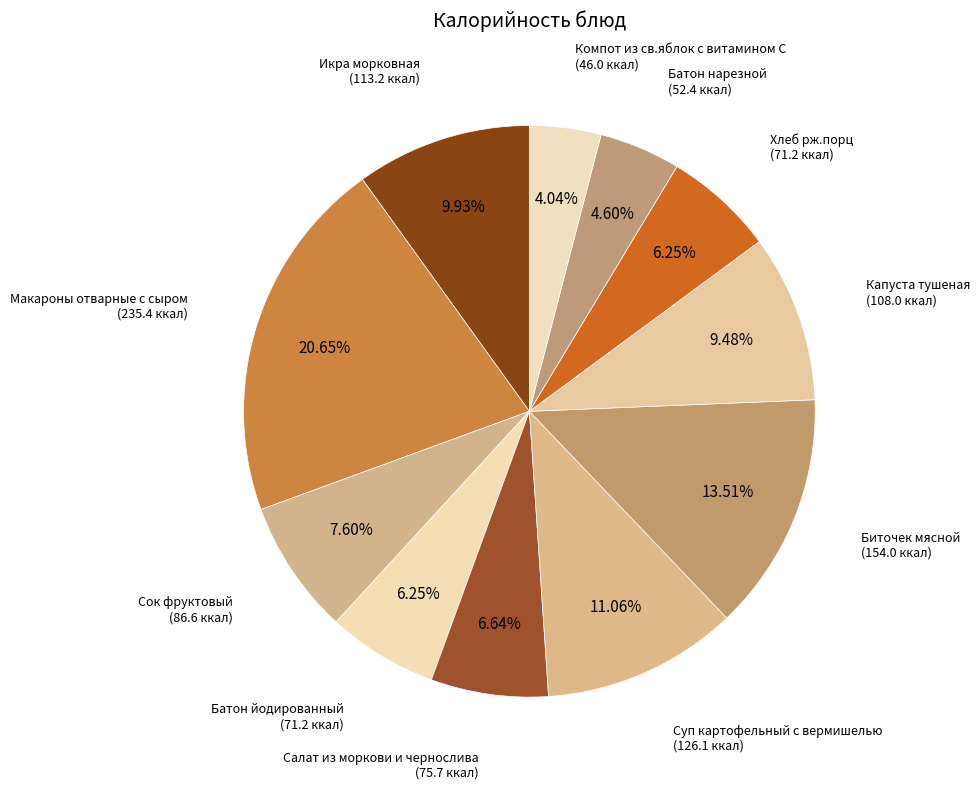

Count the number of slices in the pie.

11